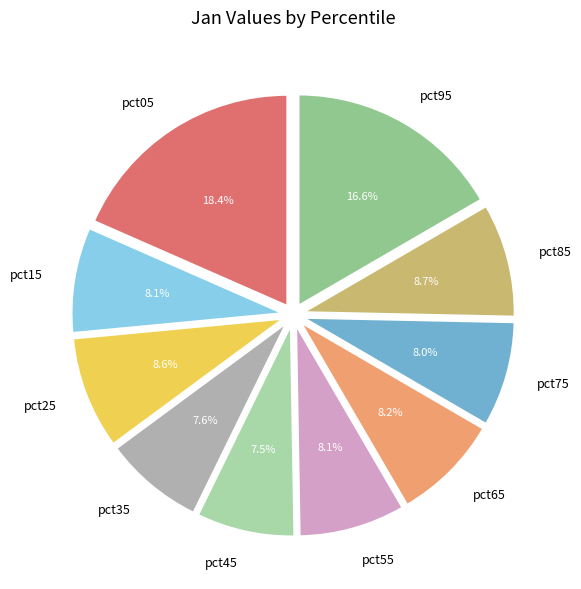

How many slices are in this pie chart?

10